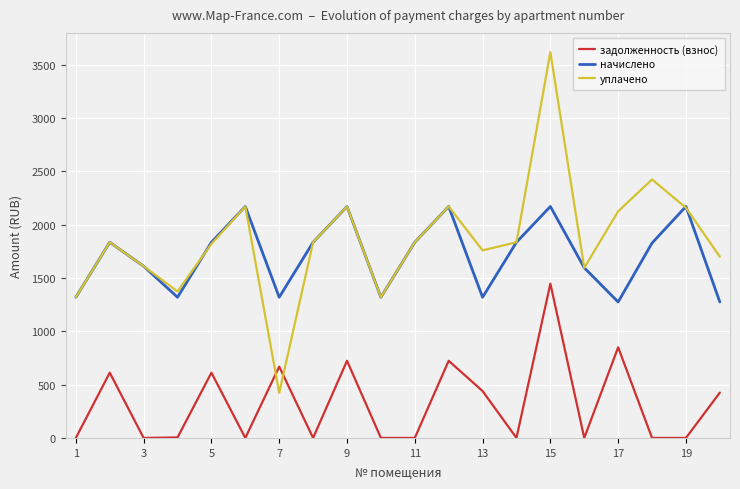

List the series in order of their peak value, lowest first.

задолженность (взнос), начислено, уплачено